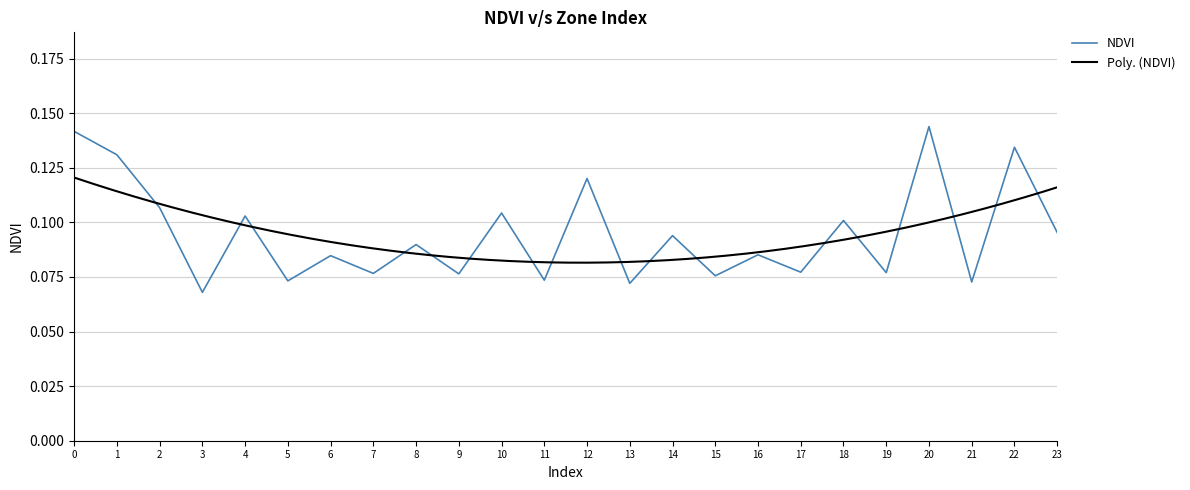

Reading left to right, list all the values displayed in this chart.

0.1	0.1	0.1	0.1	0.1	0.1	0.1	0.1	0.1	0.1	0.1	0.1	0.1	0.1	0.1	0.1	0.1	0.1	0.1	0.1	0.1	0.1	0.1	0.1